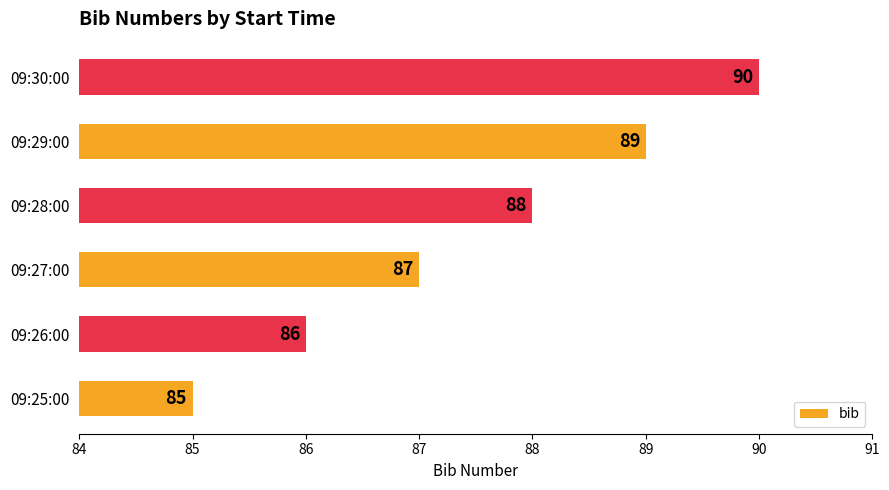

What is the smallest value displayed?

85